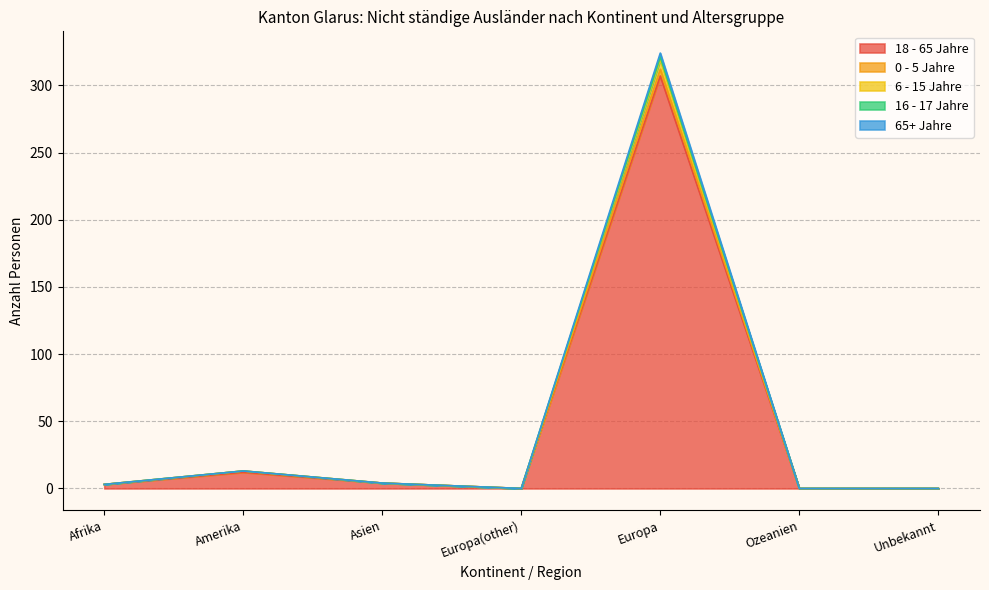

At which label is 18 - 65 Jahre closest to 153?

Amerika